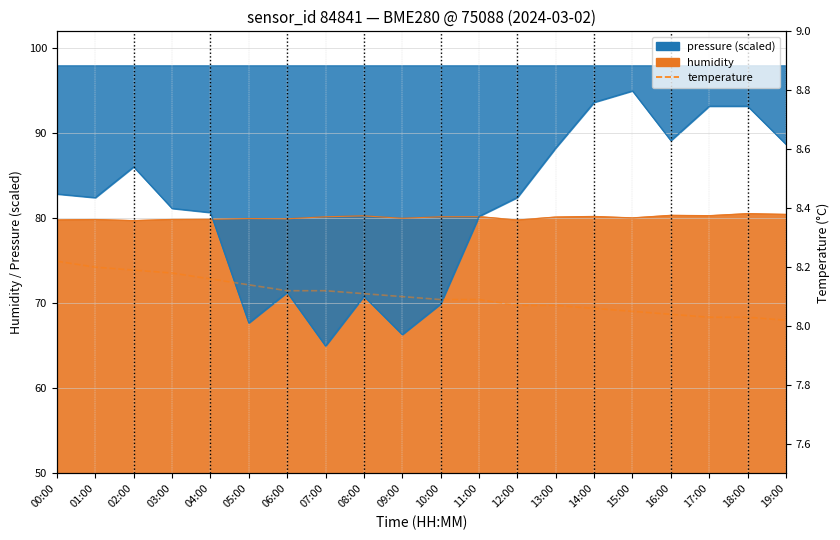

Which category has the lowest value across all series?

19:00